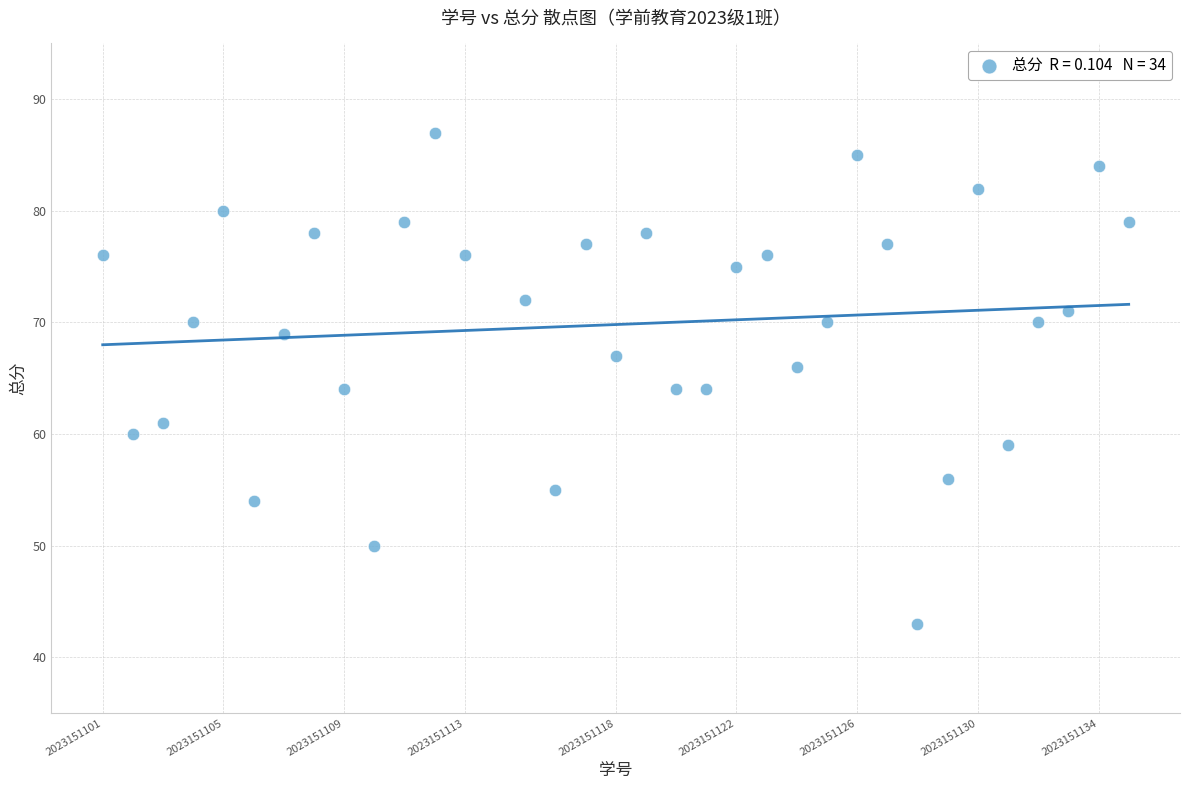

What is the range of X values (max minus min)?

34